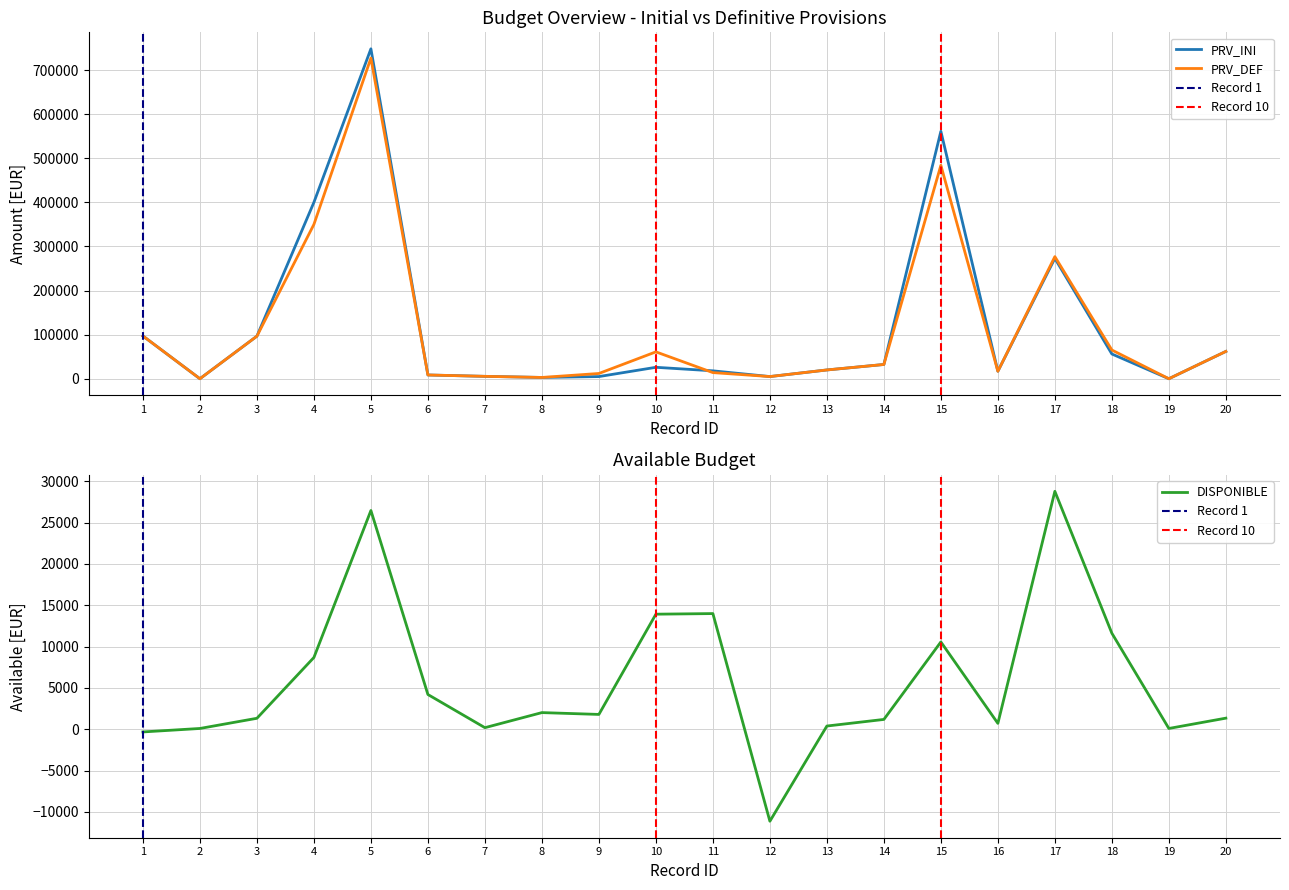

The PRV_INI series shows 18000.0 at 11. True or false?

True